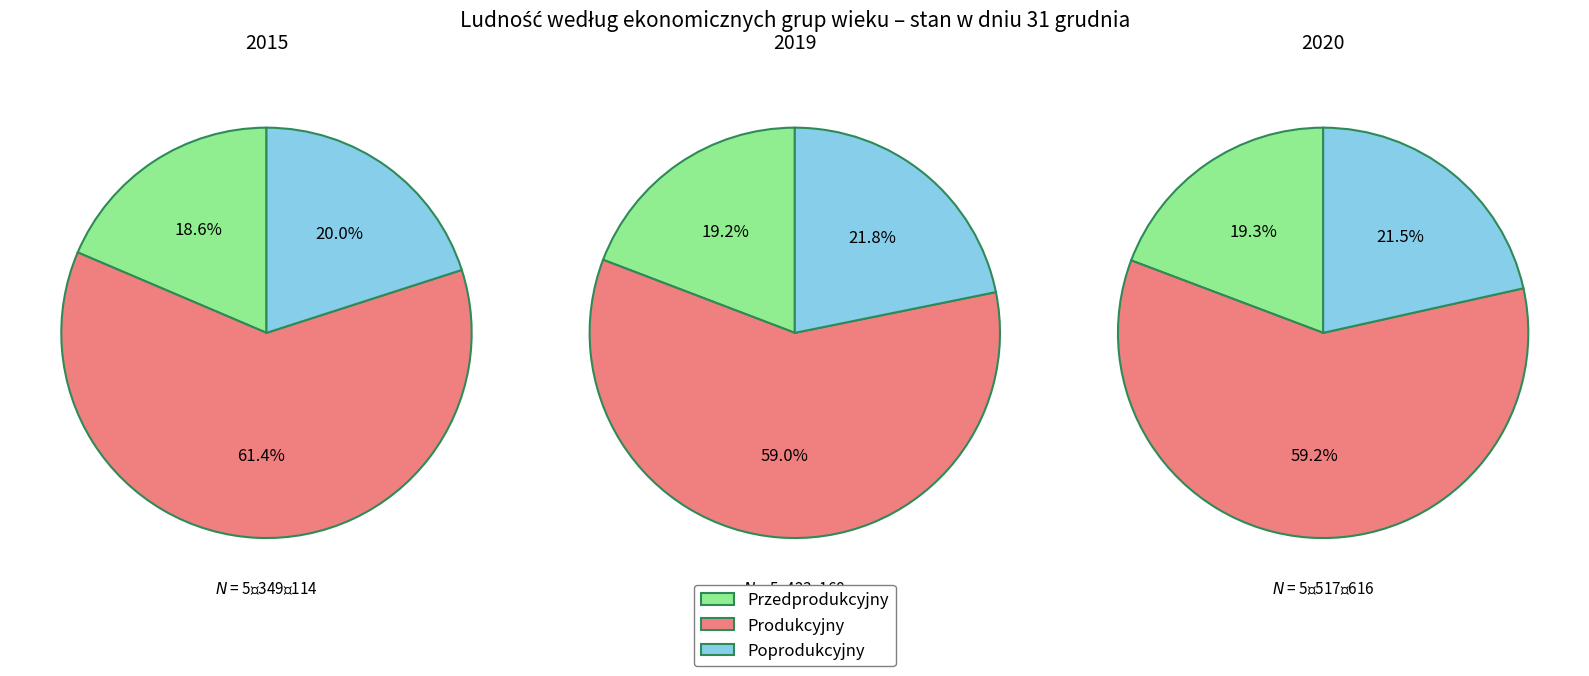

Which series has the largest range (max minus min)?

Produkcyjny